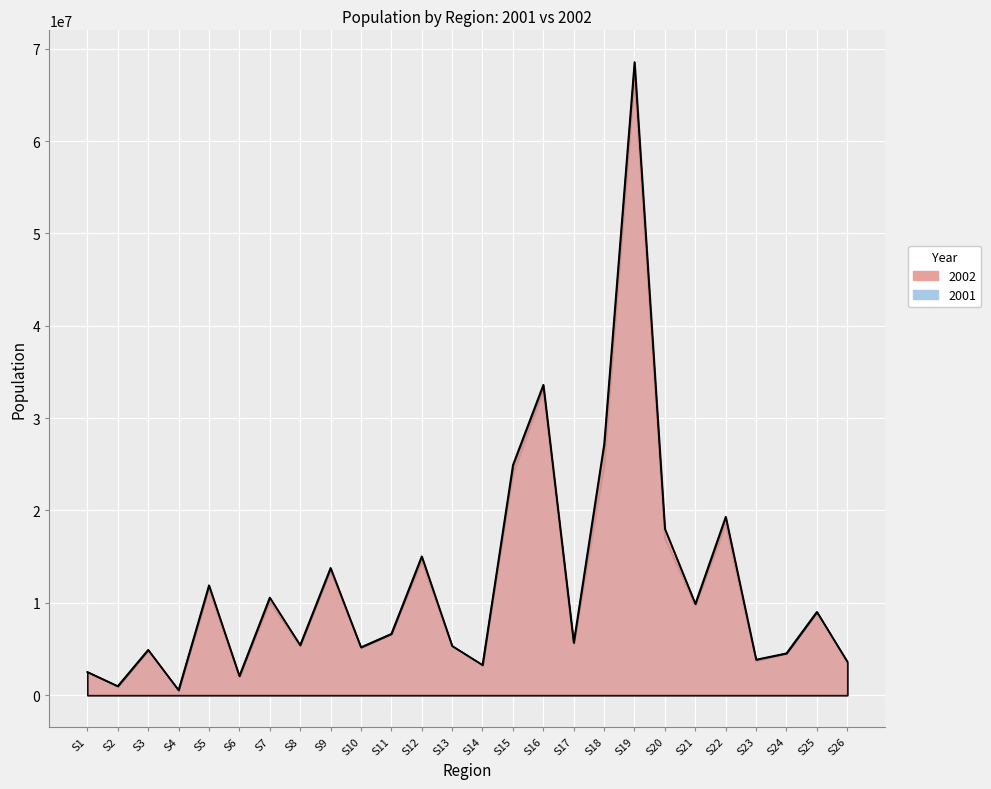

Rank the series at S14 from lowest to highest value.

2001, 2002